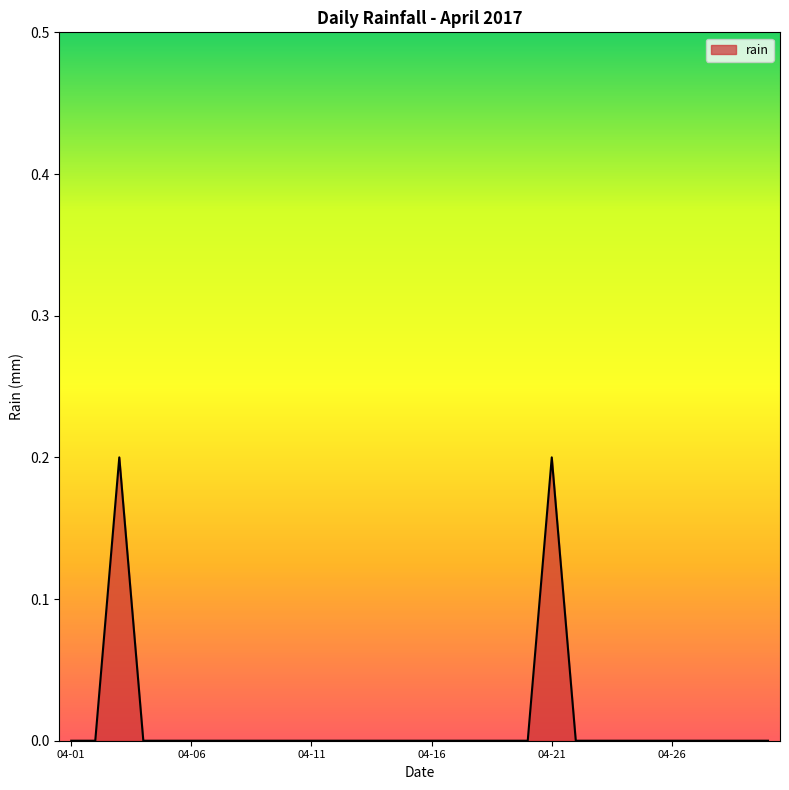

Does the chart have visible grid lines?

No